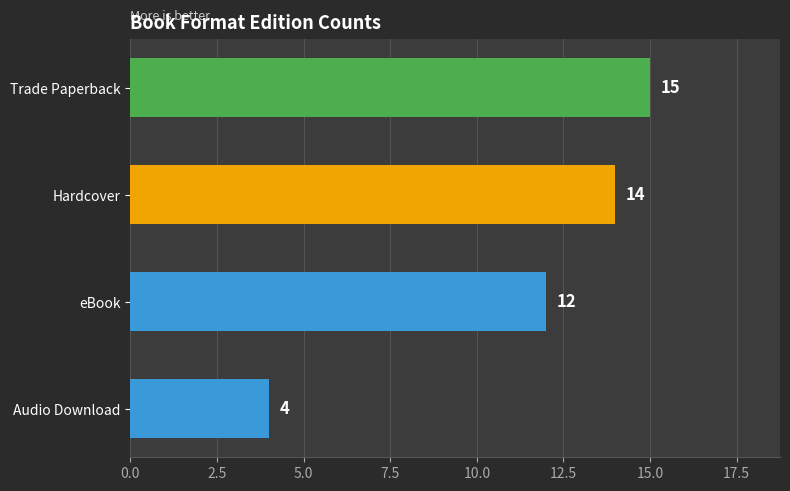

Rank the categories by value from lowest to highest.

Audio Download, eBook, Hardcover, Trade Paperback